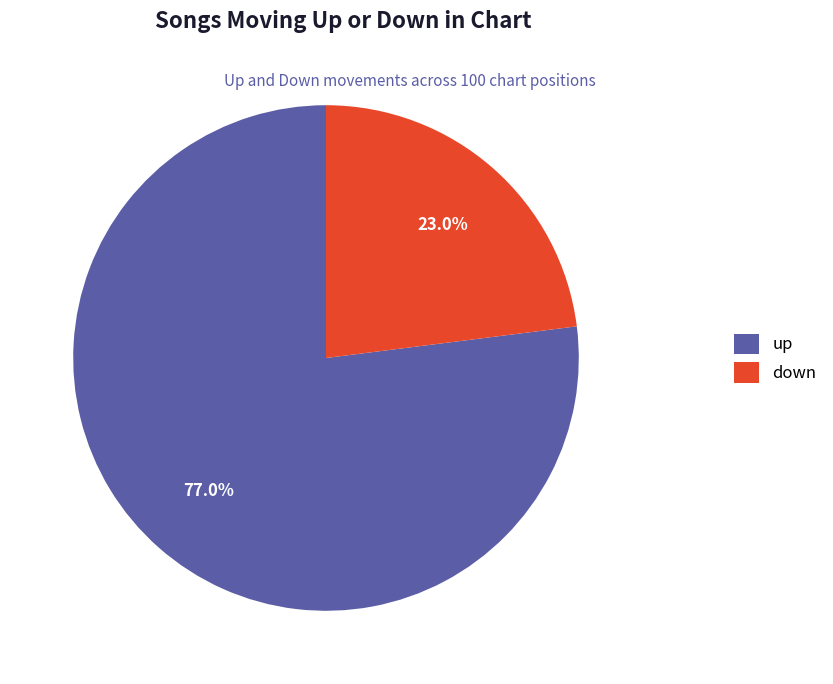

To the nearest percent, what percentage of the pie is up?

77%